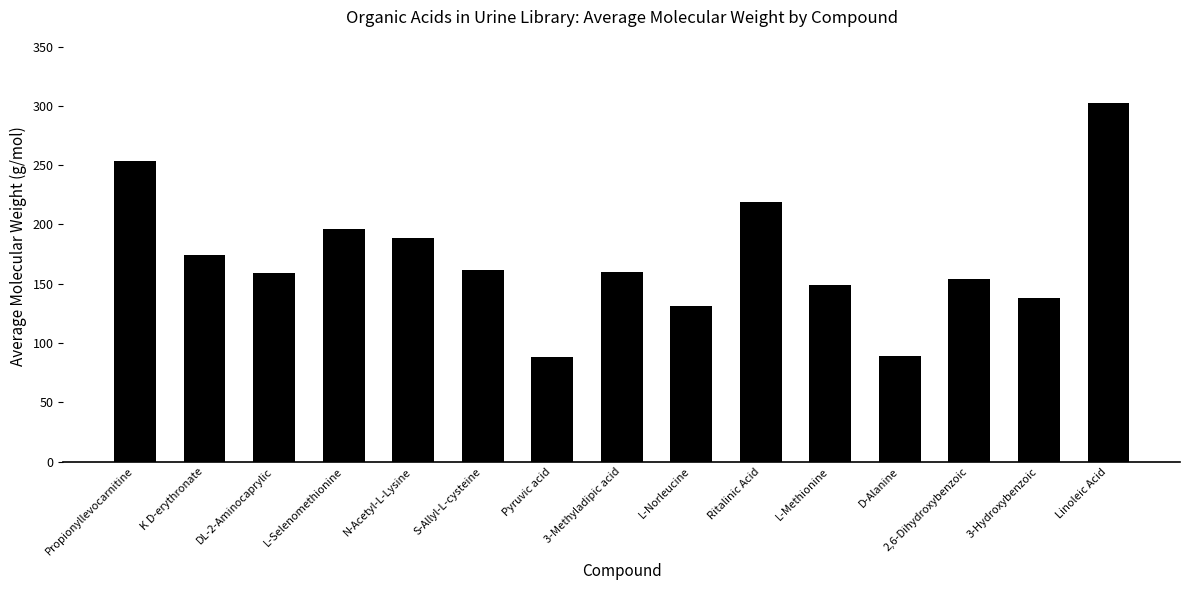

What is the average value?

171.0